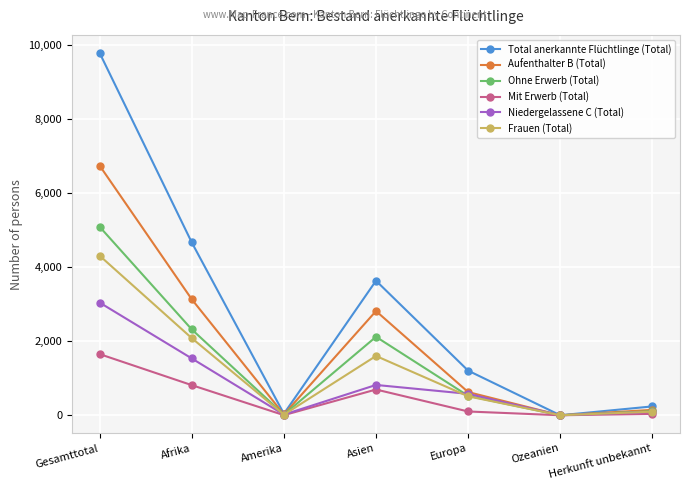

What value does the Aufenthalter B (Total) series have at Afrika, to the nearest 100?

3100